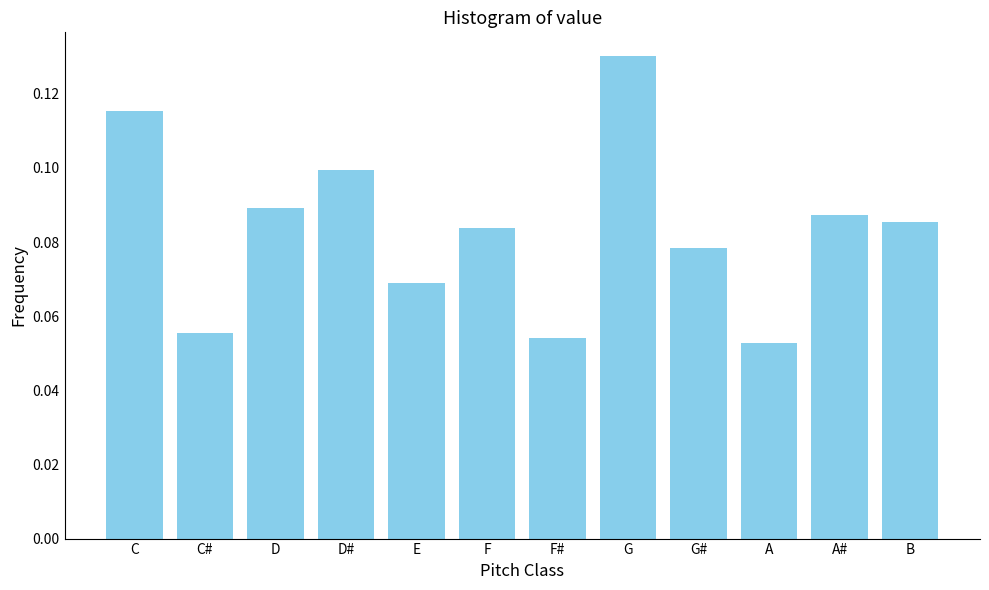

Which has a higher value, D or F#?

D